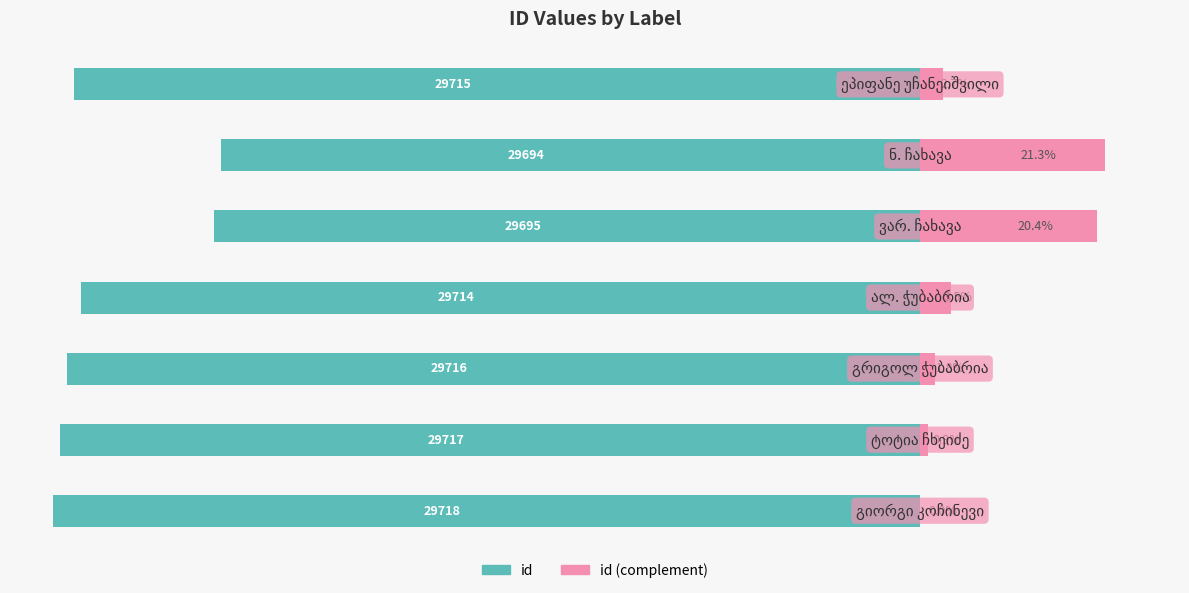

Which has a higher value, 2 or 5?

5